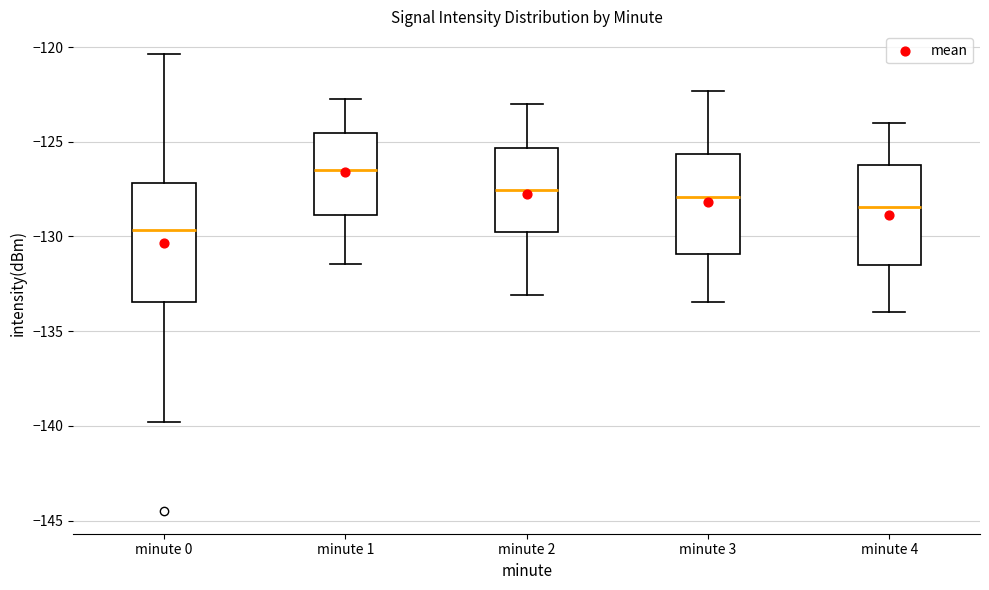

Which box has the lowest median line?

minute 0